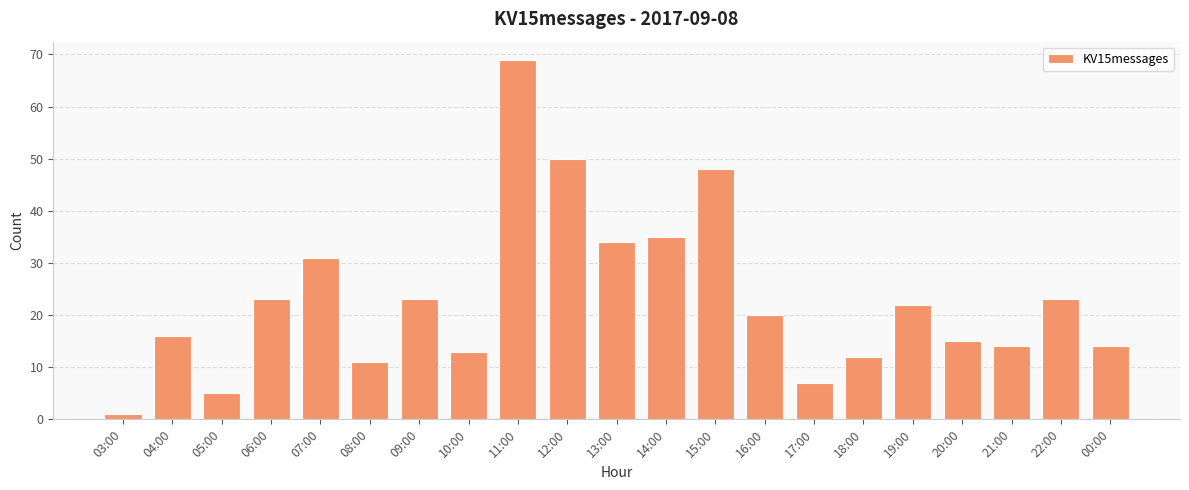

What is the label of the 1st bar from the left?

03:00